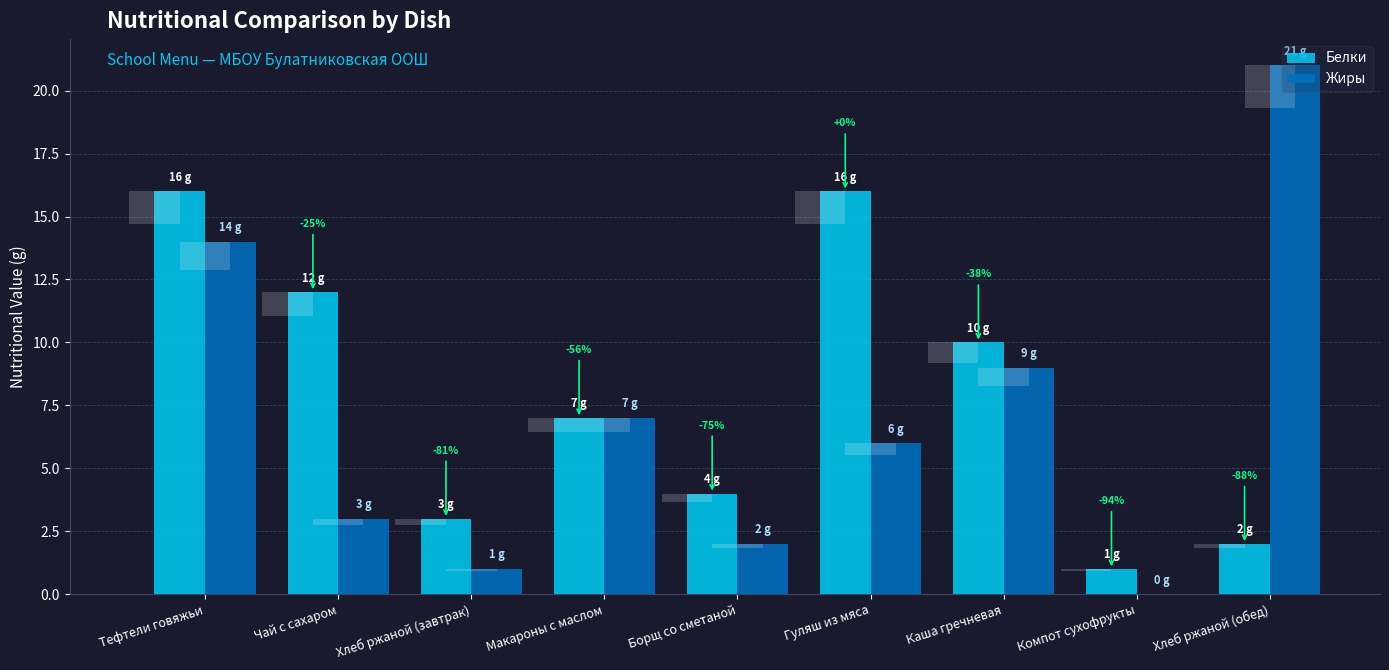

What is the label of the 9th bar from the left?

Хлеб ржаной (обед)